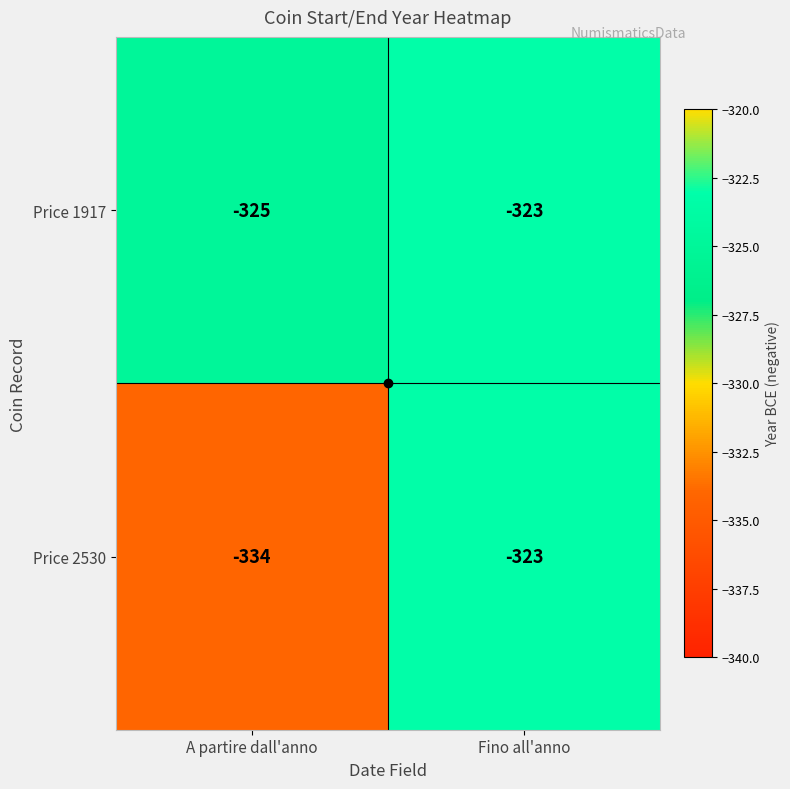

Which series has the largest total across all categories?

Price 1917